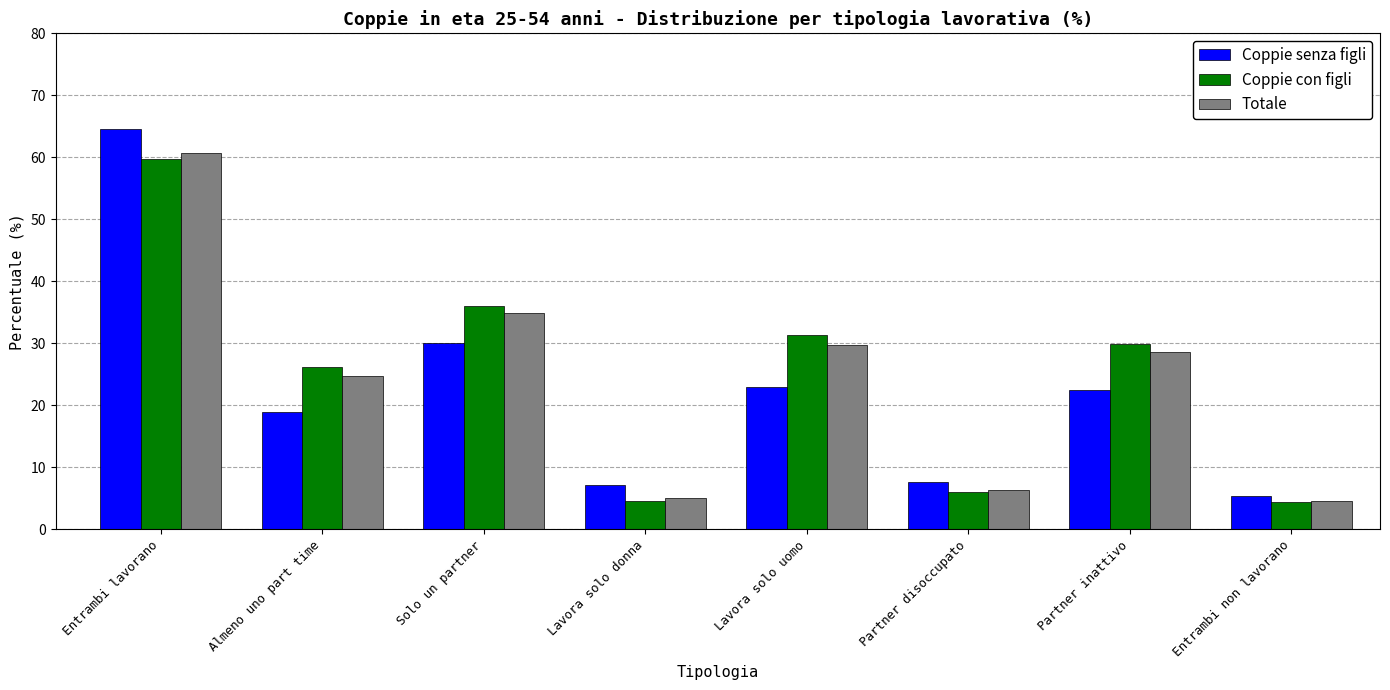

What is the difference between the maximum and second lowest values in the Coppie con figli series?

55.1